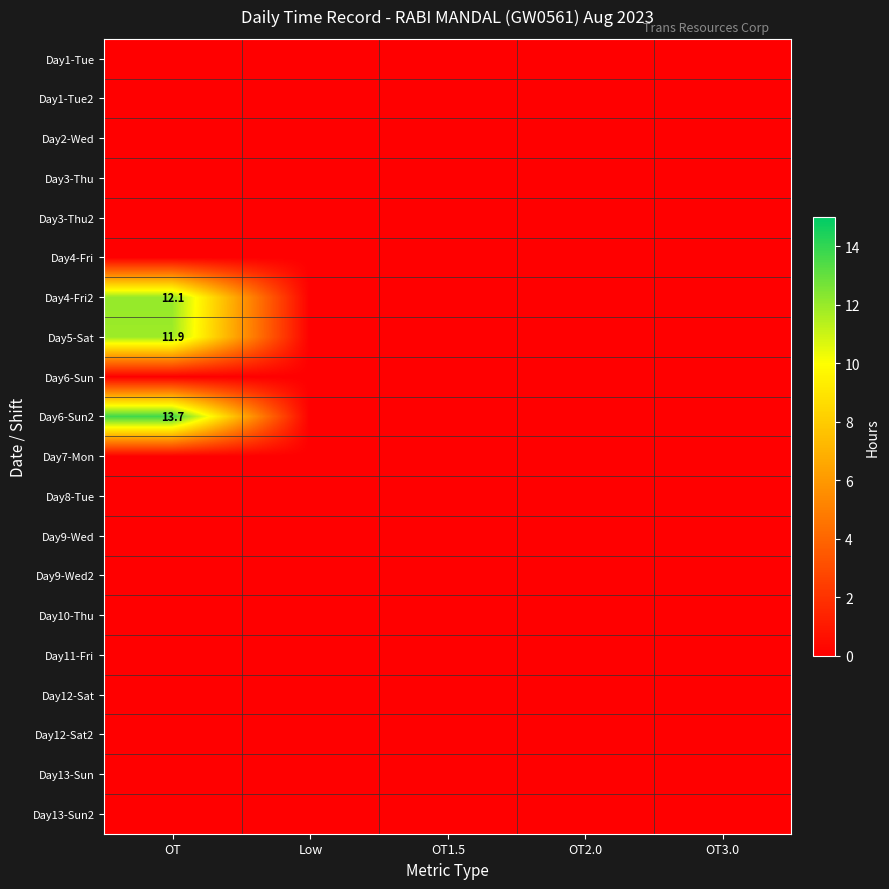

What is the maximum value for Day6-Sun2?

13.7